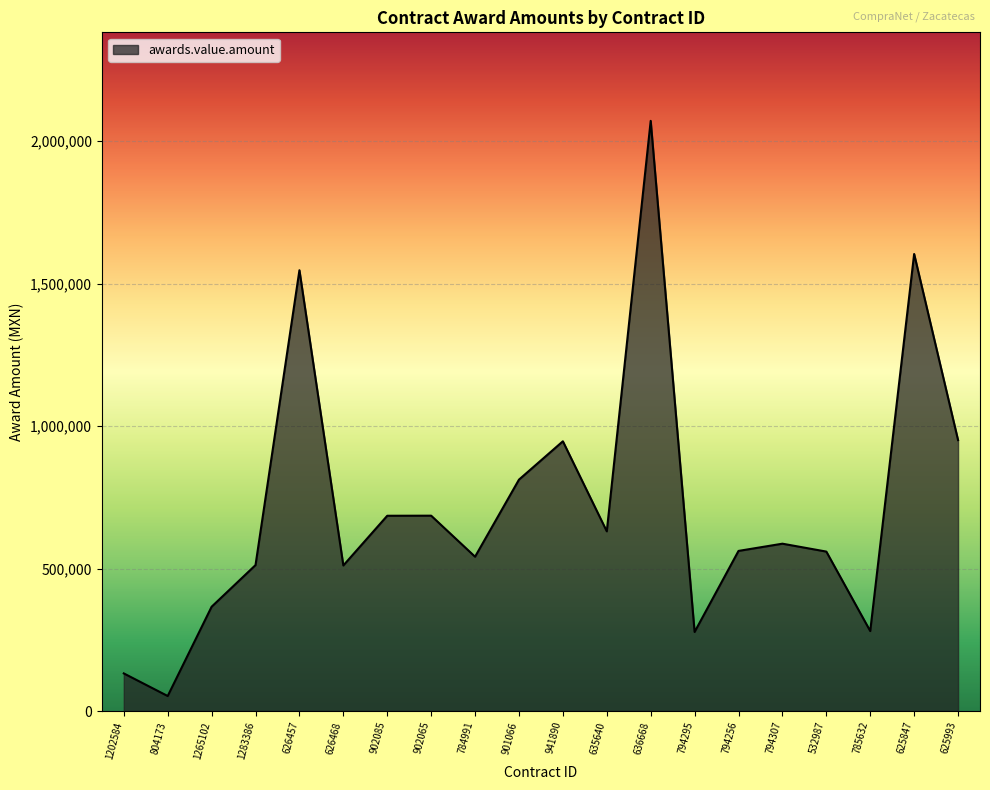

What is the ratio of the value at 626457 to the value at 1265102?

4.2